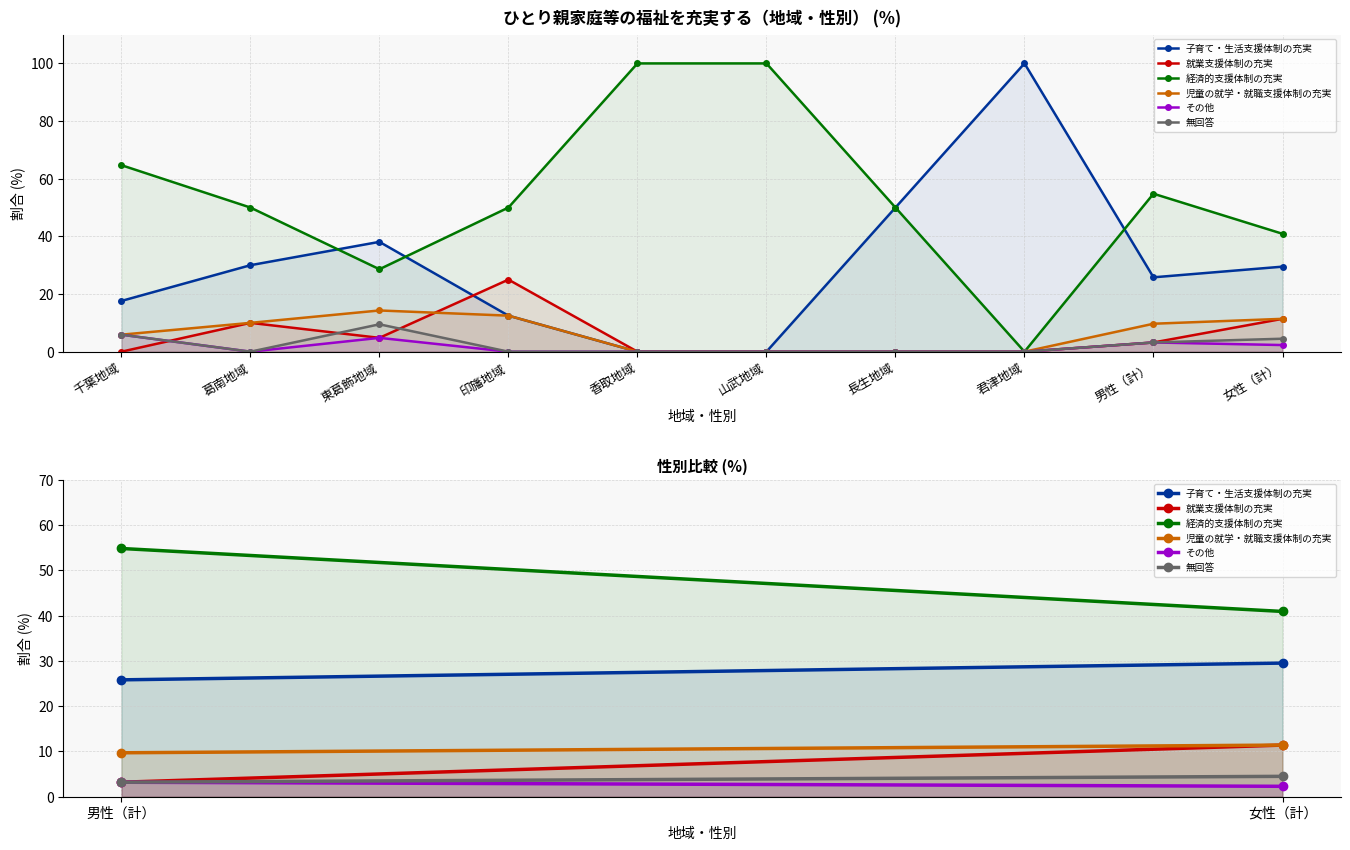

At which category is the sum across all series the highest?

女性（計）